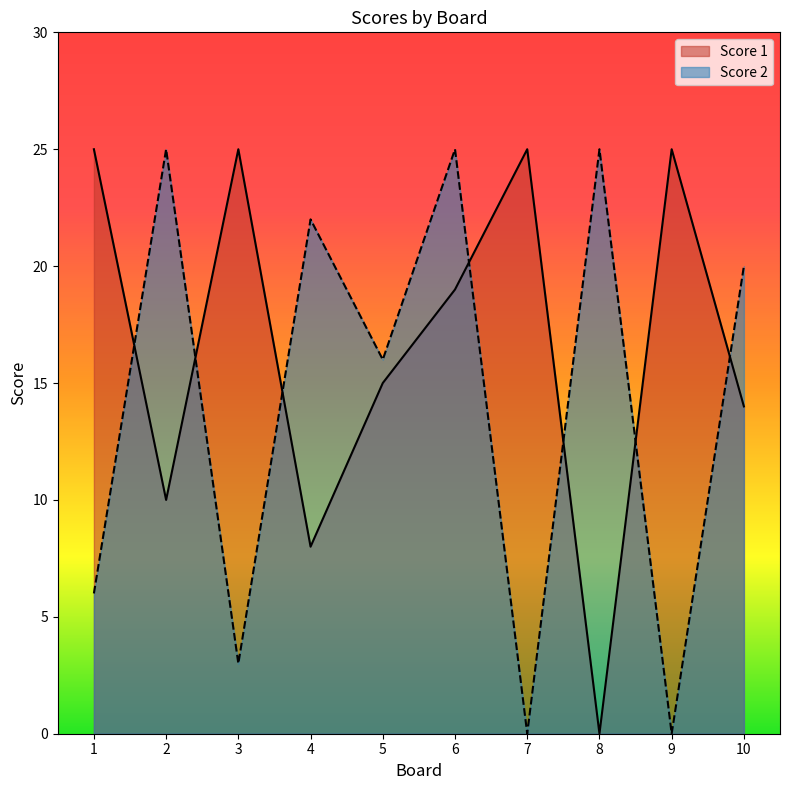

How many series are shown in this chart?

2